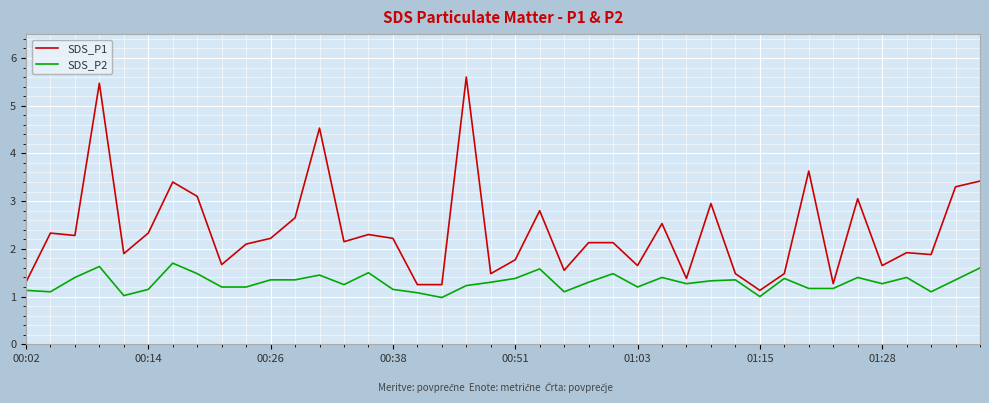

Is this an area chart (filled region under the line)?

No